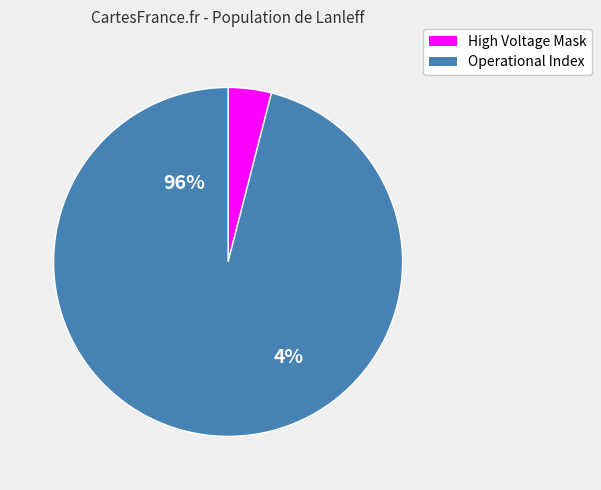

Which category has the biggest portion of the pie?

Operational Index